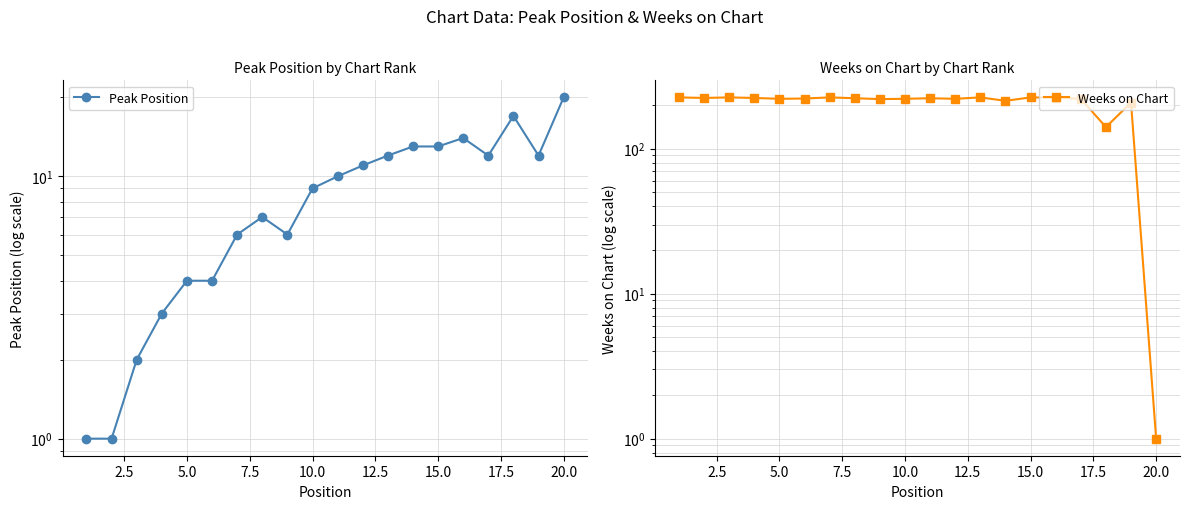

Which series has the widest spread of values?

Weeks on Chart